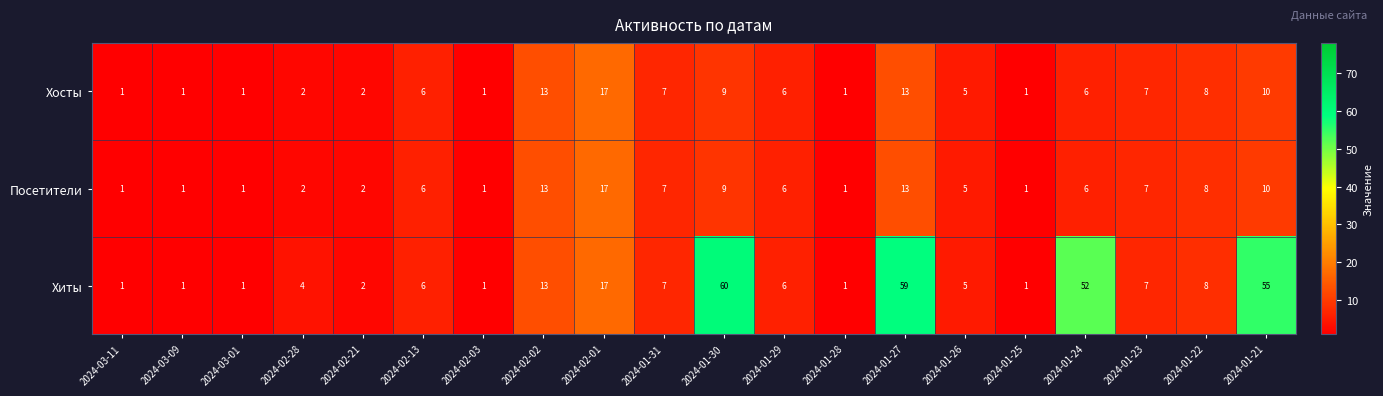

Which category has the highest value across all series?

2024-01-30